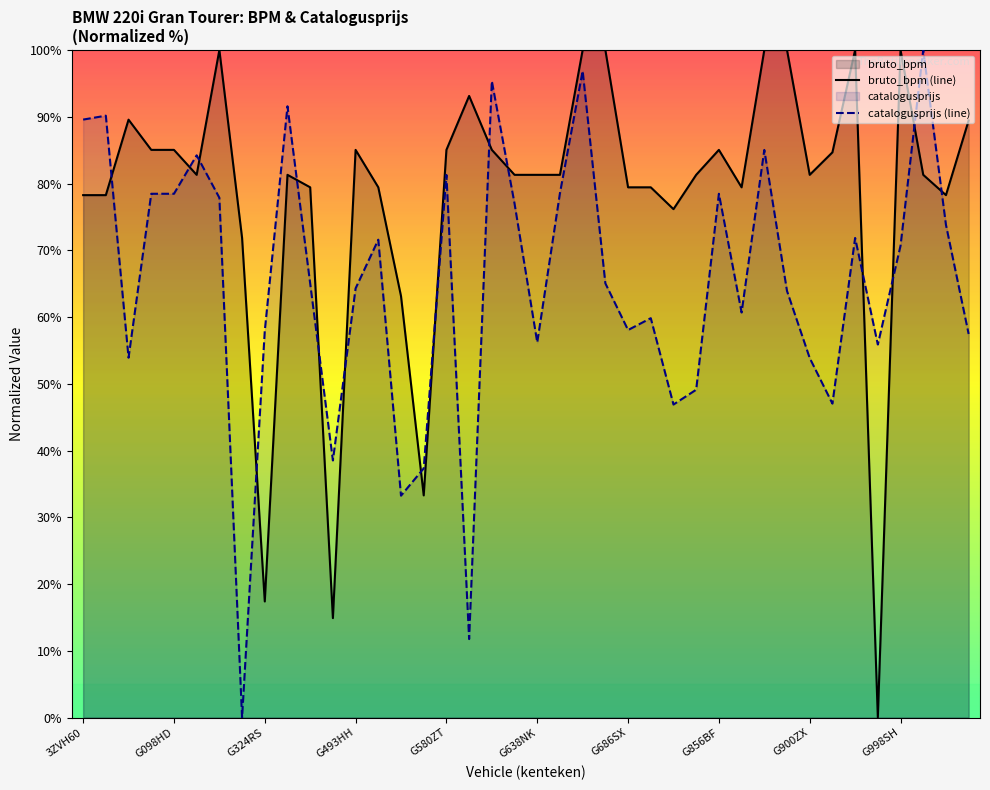

At how many categories does at least one series exceed 14?

40